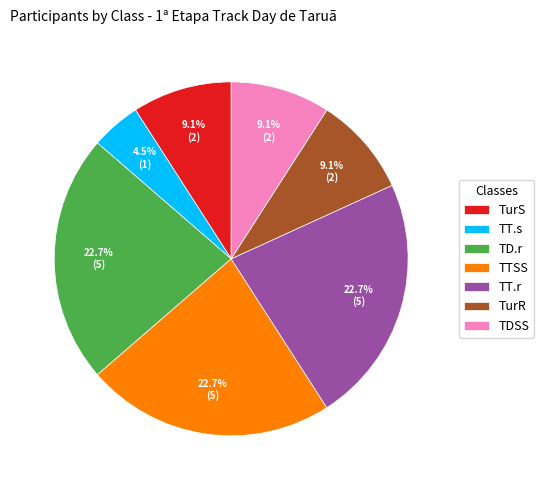

True or false: TD.r accounts for 23% of the total.

True